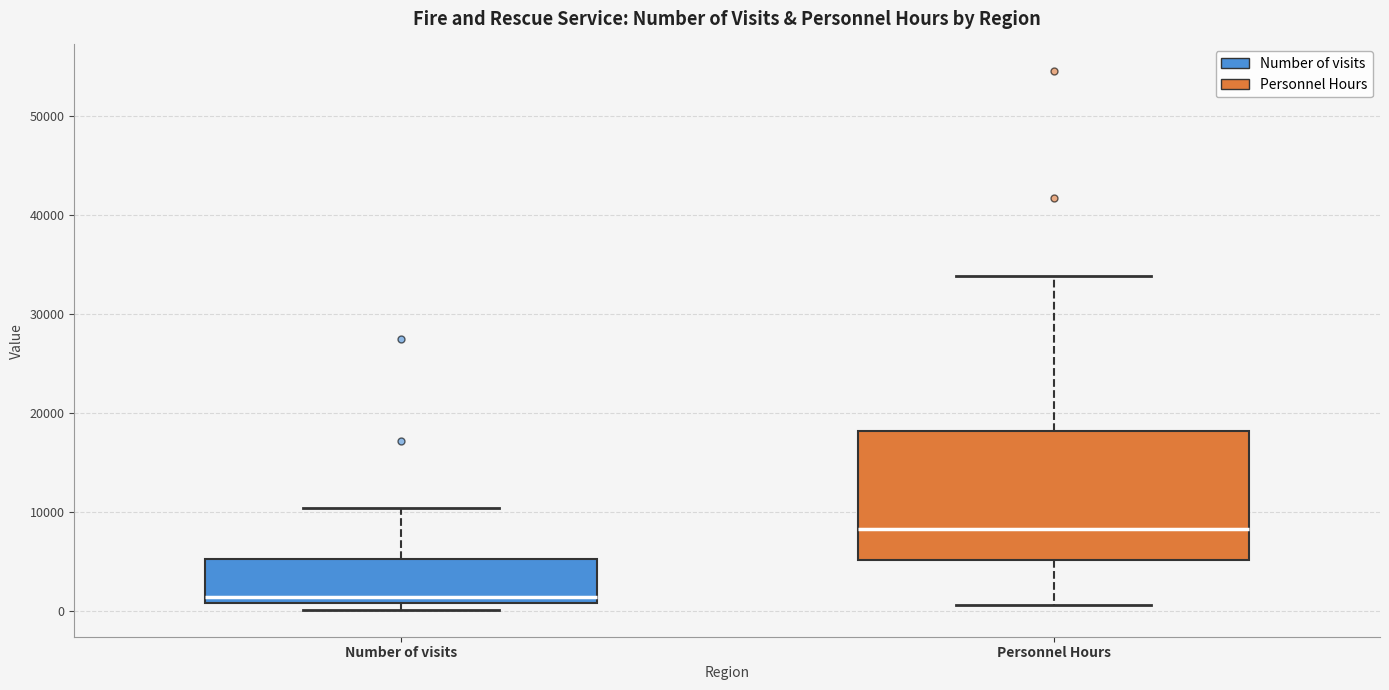

Reading left to right, transcribe this box plot: for each box, give where its median line is, the range the box spans, and where its two whiskers end, as read against the y-axis. The values are not printed on the chart, so give them approximately, as read against the axis.

Number of visits: median 1000 (just above the box's lower edge), box 1000 to 5000, whiskers 0 to 10000
Personnel Hours: median 8000, box 5000 to 18000, whiskers 1000 to 34000